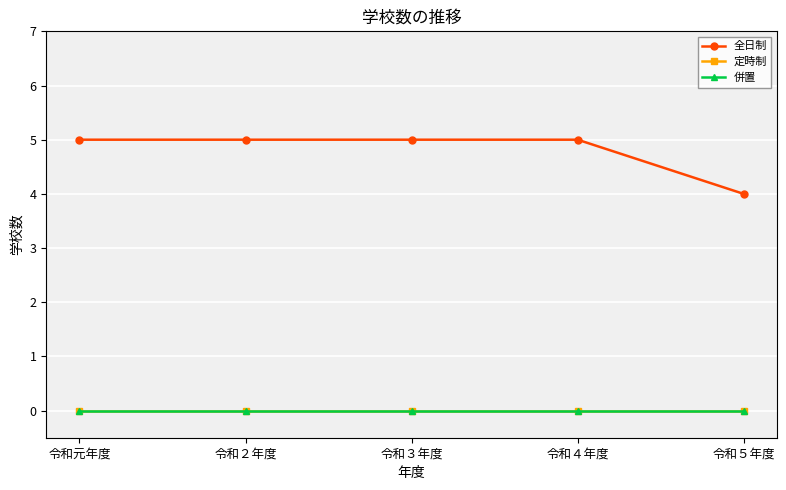

How many 全日制 values are between 5 and 6?

4